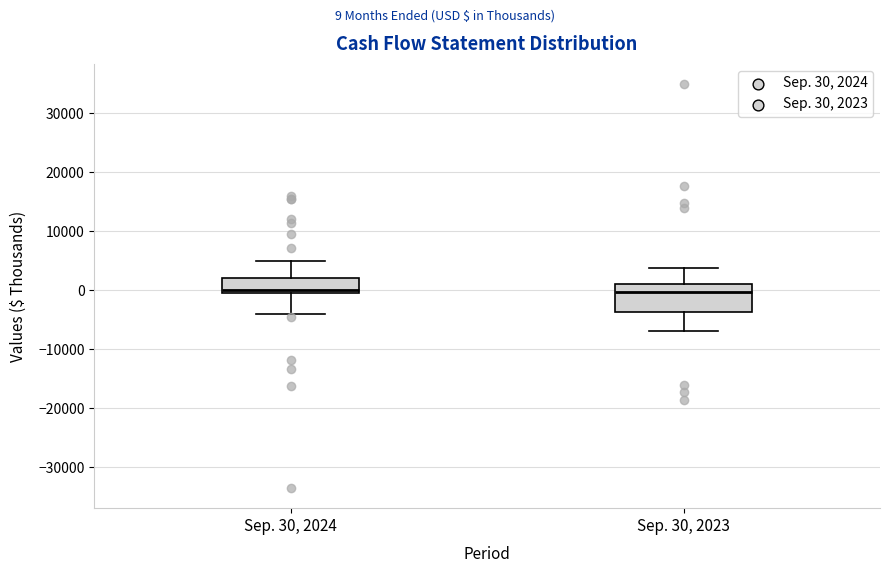

Comparing the boxes themselves (not the whiskers), which one is the tallest?

Sep. 30, 2023